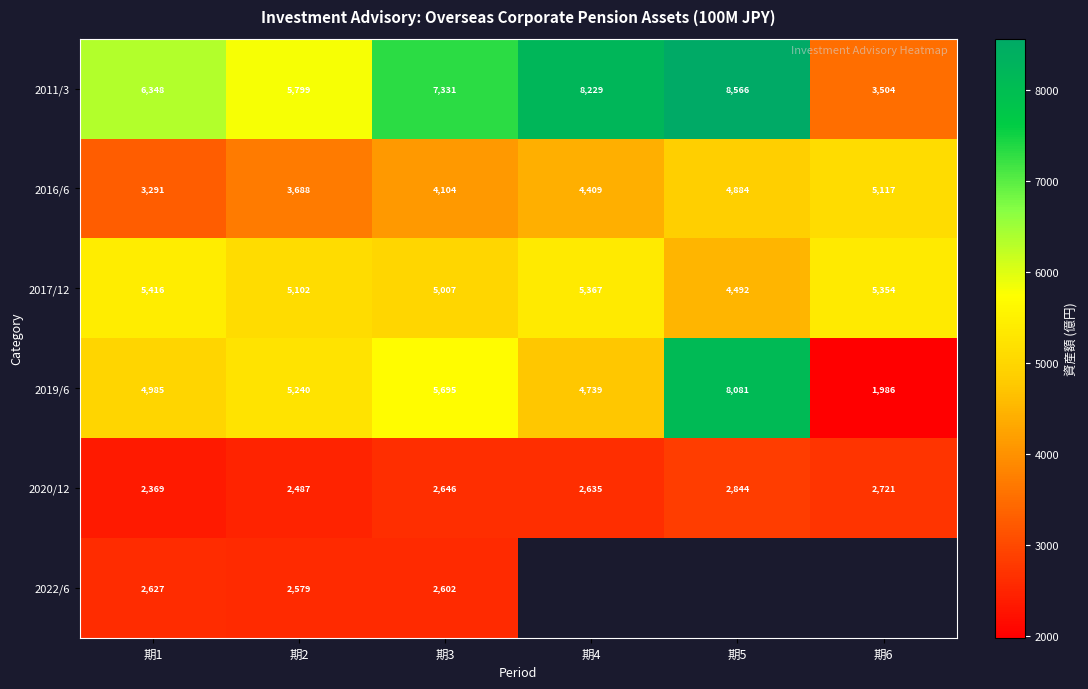

True or false: 2020/12 has a value of 1056.5 at 期3.

False